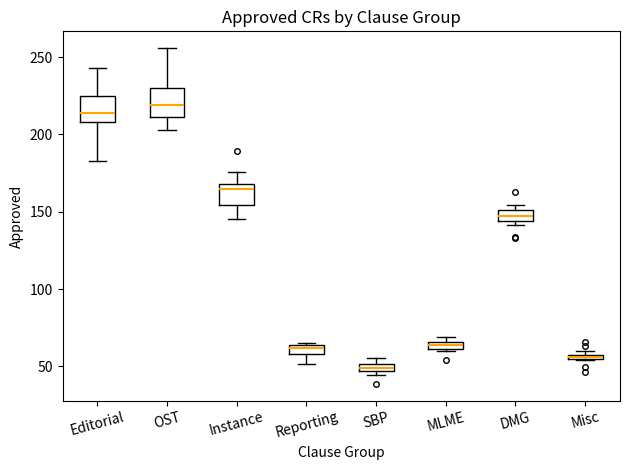

Where is the lower edge of the box for MLME on the y-axis? The values are not printed on the chart, so give them approximately, as read against the axis.

60